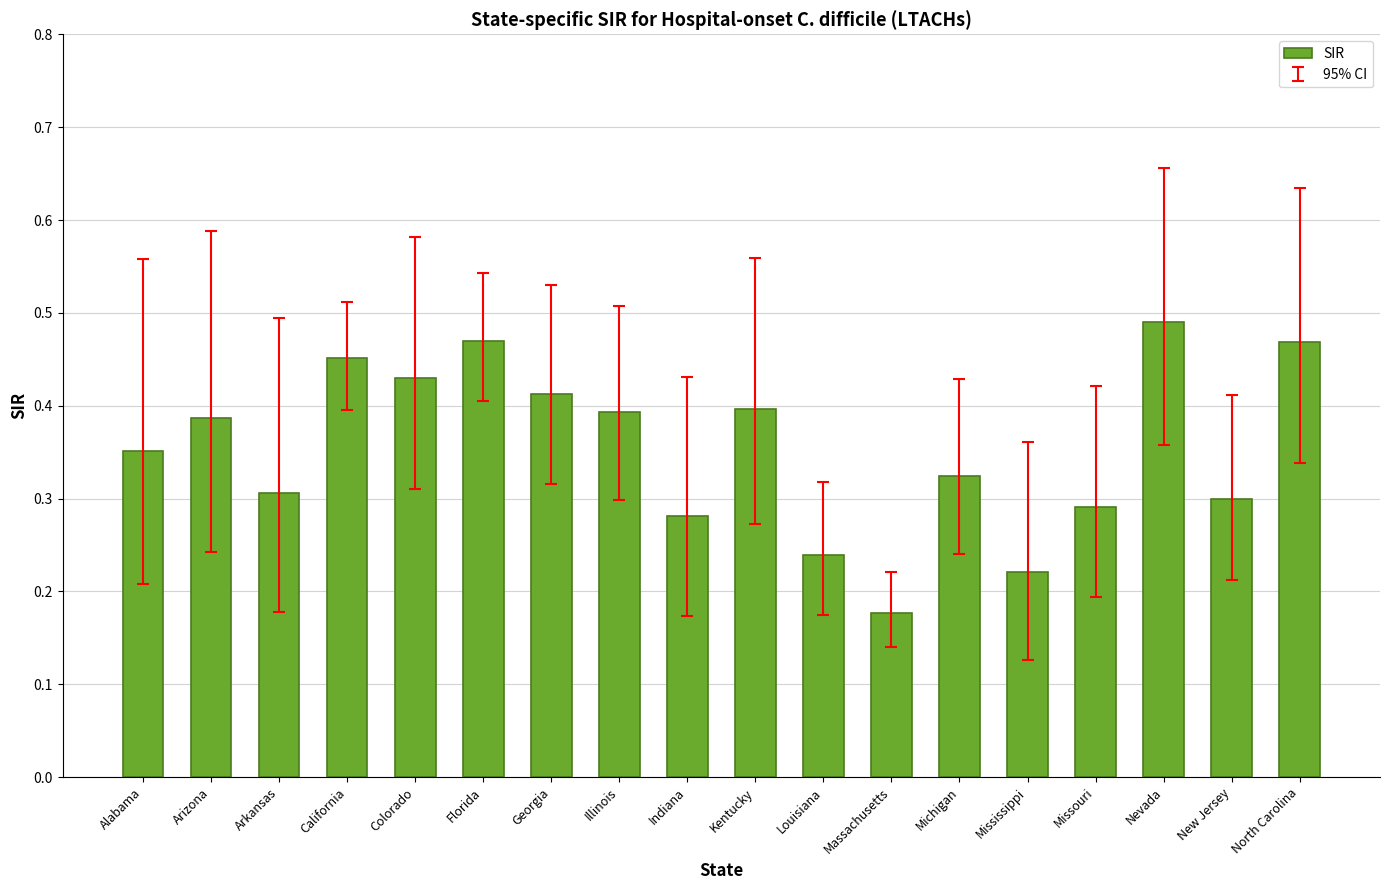

The value at Colorado is 0.7. True or false?

False